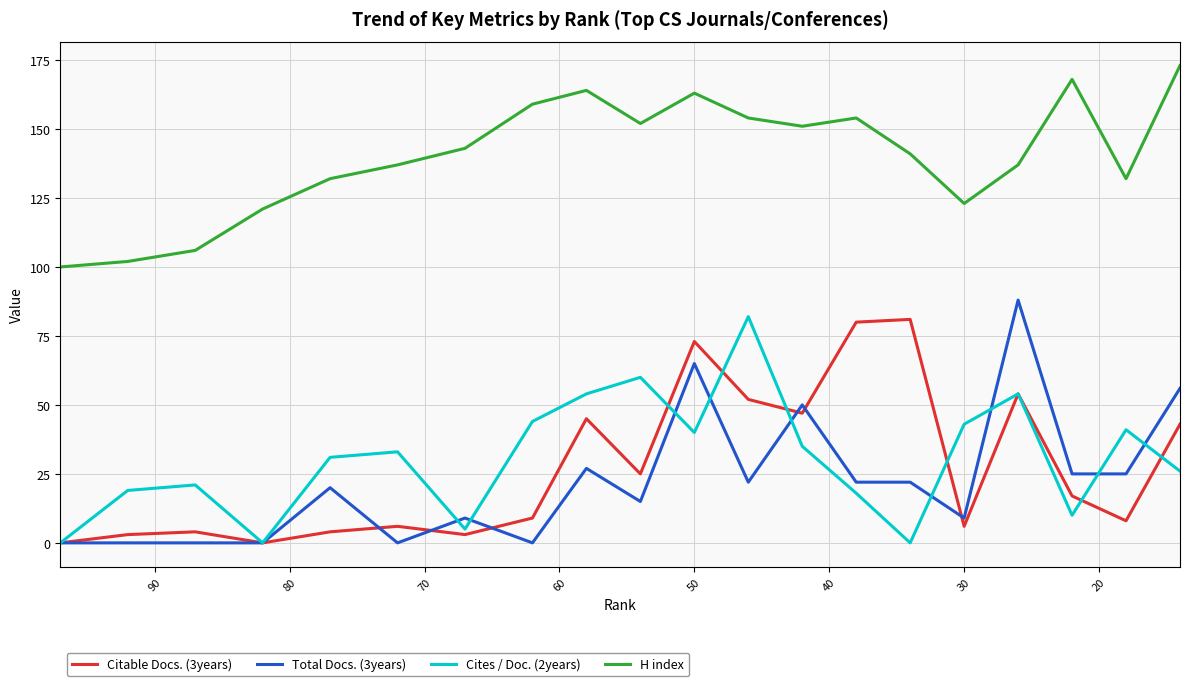

Does the chart display data point markers on the line(s)?

No